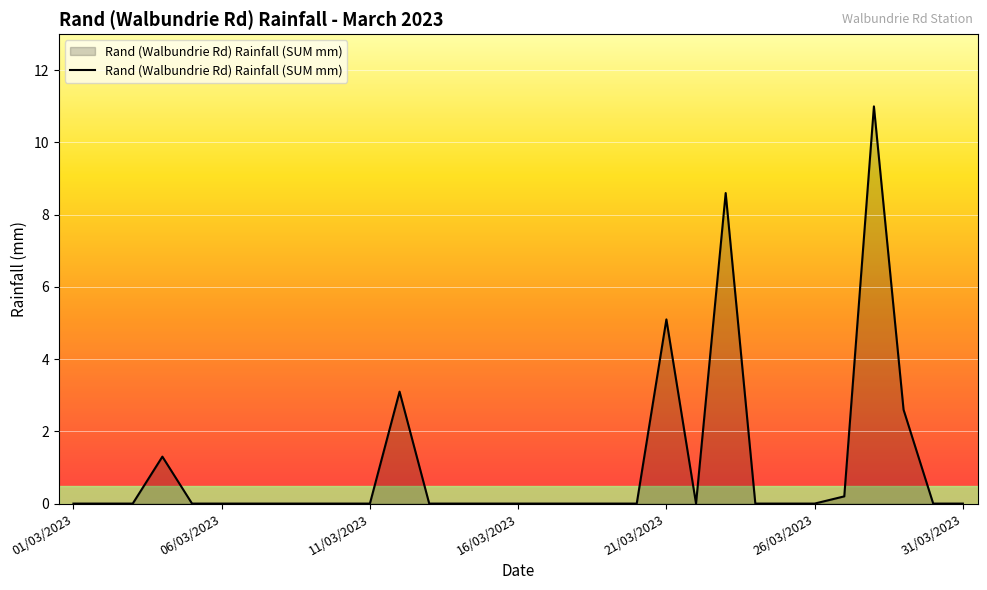

What is the difference between the maximum and minimum values?

11.0